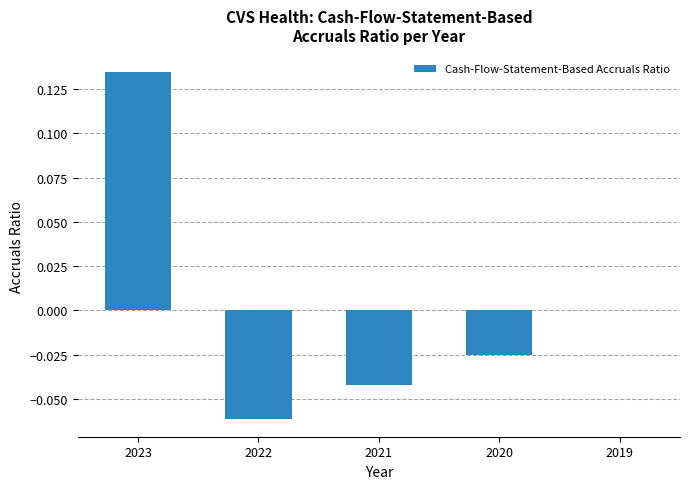

True or false: the data shows -0.1 at 2019.

False